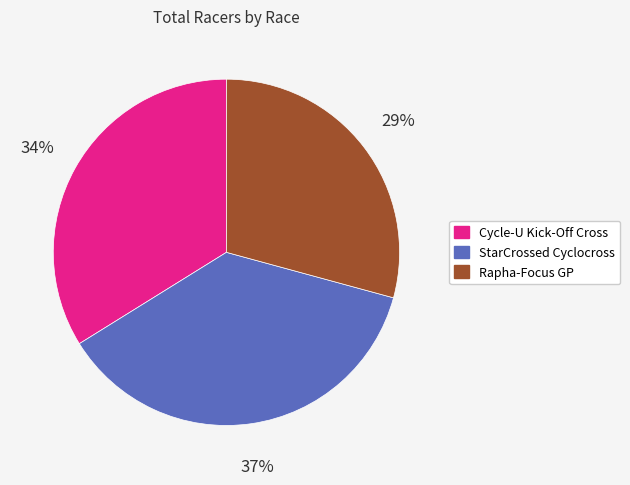

Do Cycle-U Kick-Off Cross and Rapha-Focus GP together represent more than half of the pie?

Yes